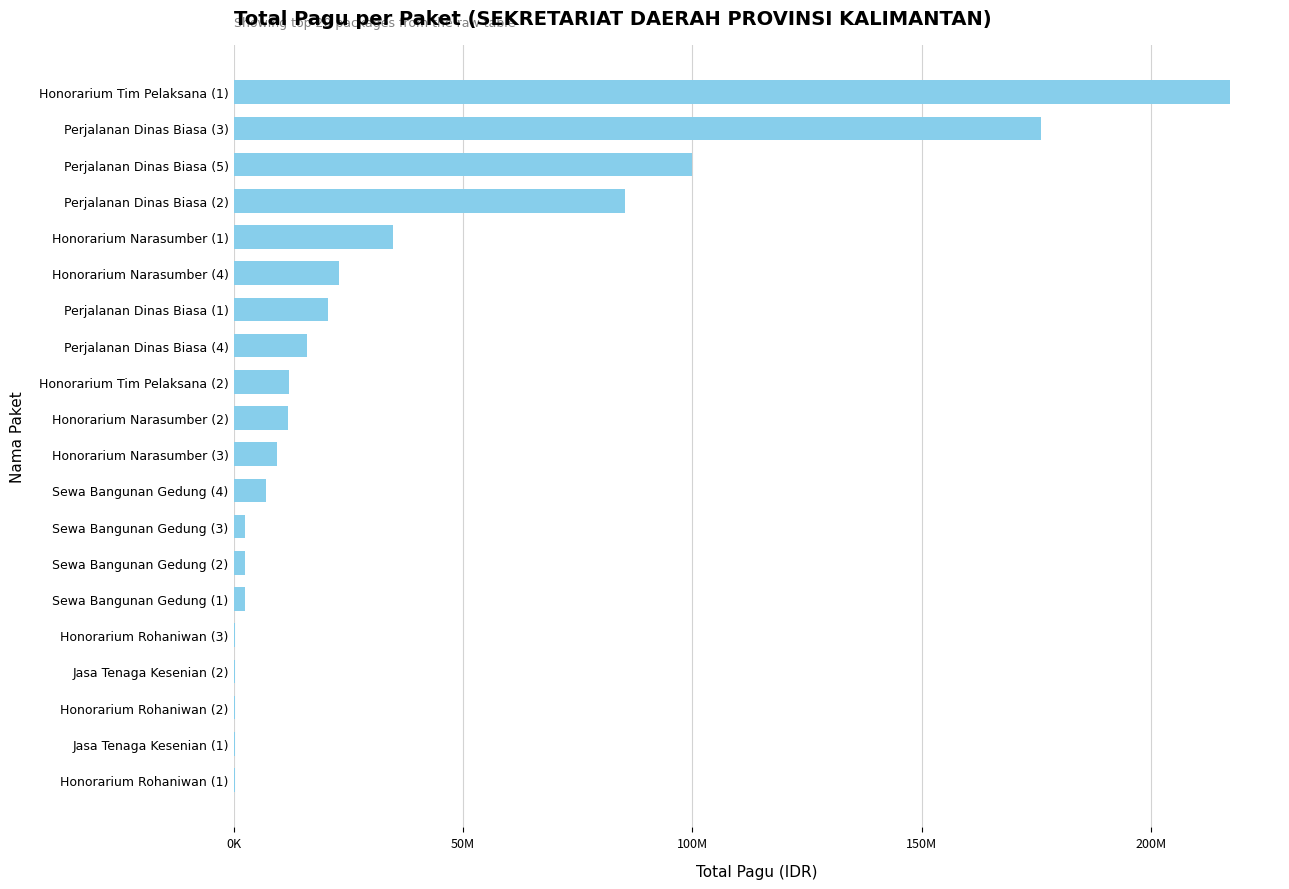

How many bars are there in total?

20